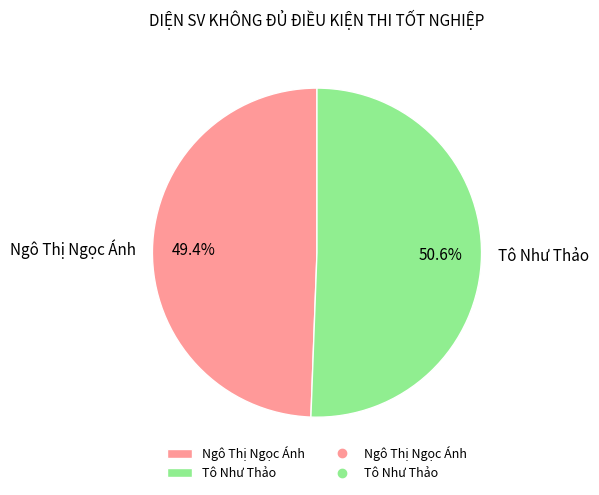

To the nearest percent, what is the difference between the largest and smallest slice percentages?

1%